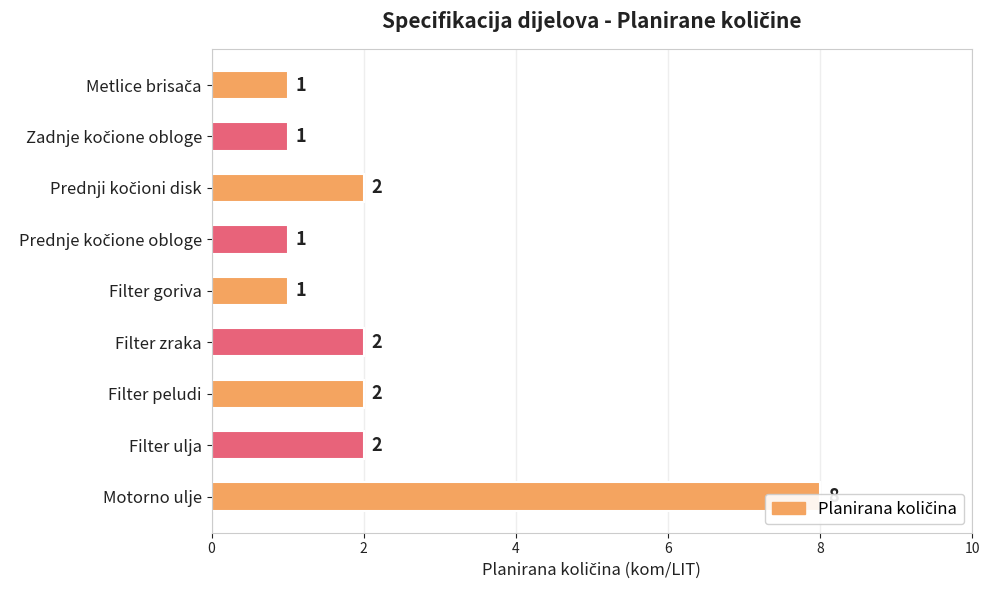

Read the value at Motorno ulje.

8